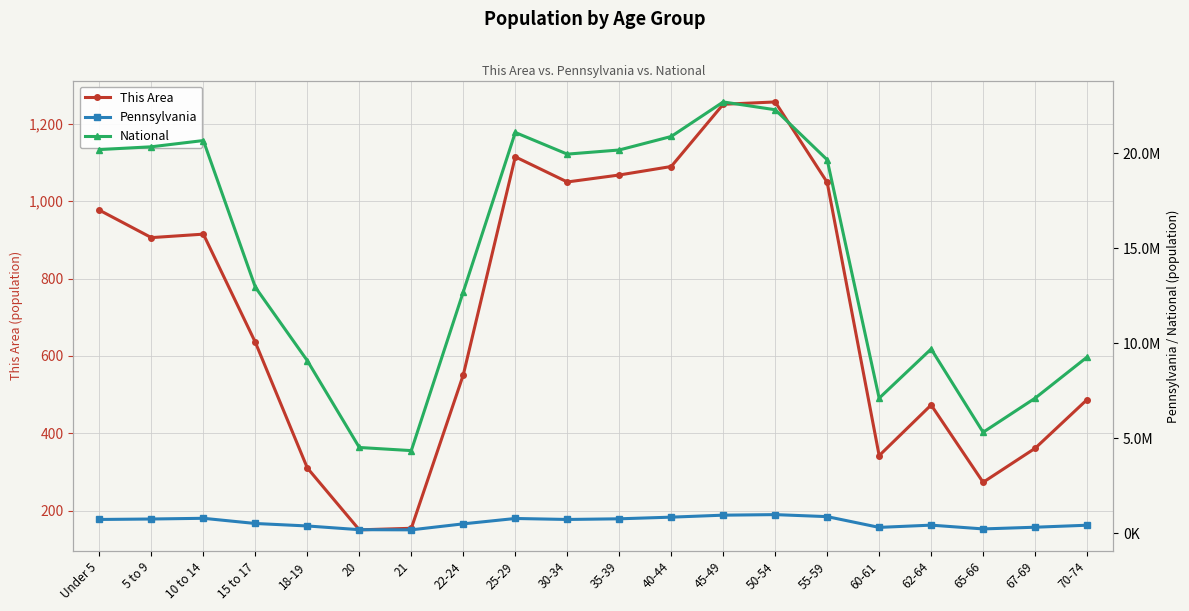

What is the maximum value for Pennsylvania?

984641